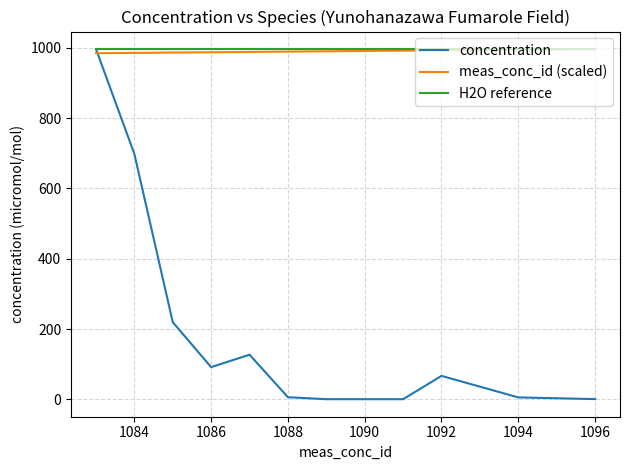

Which series has the largest range (max minus min)?

concentration